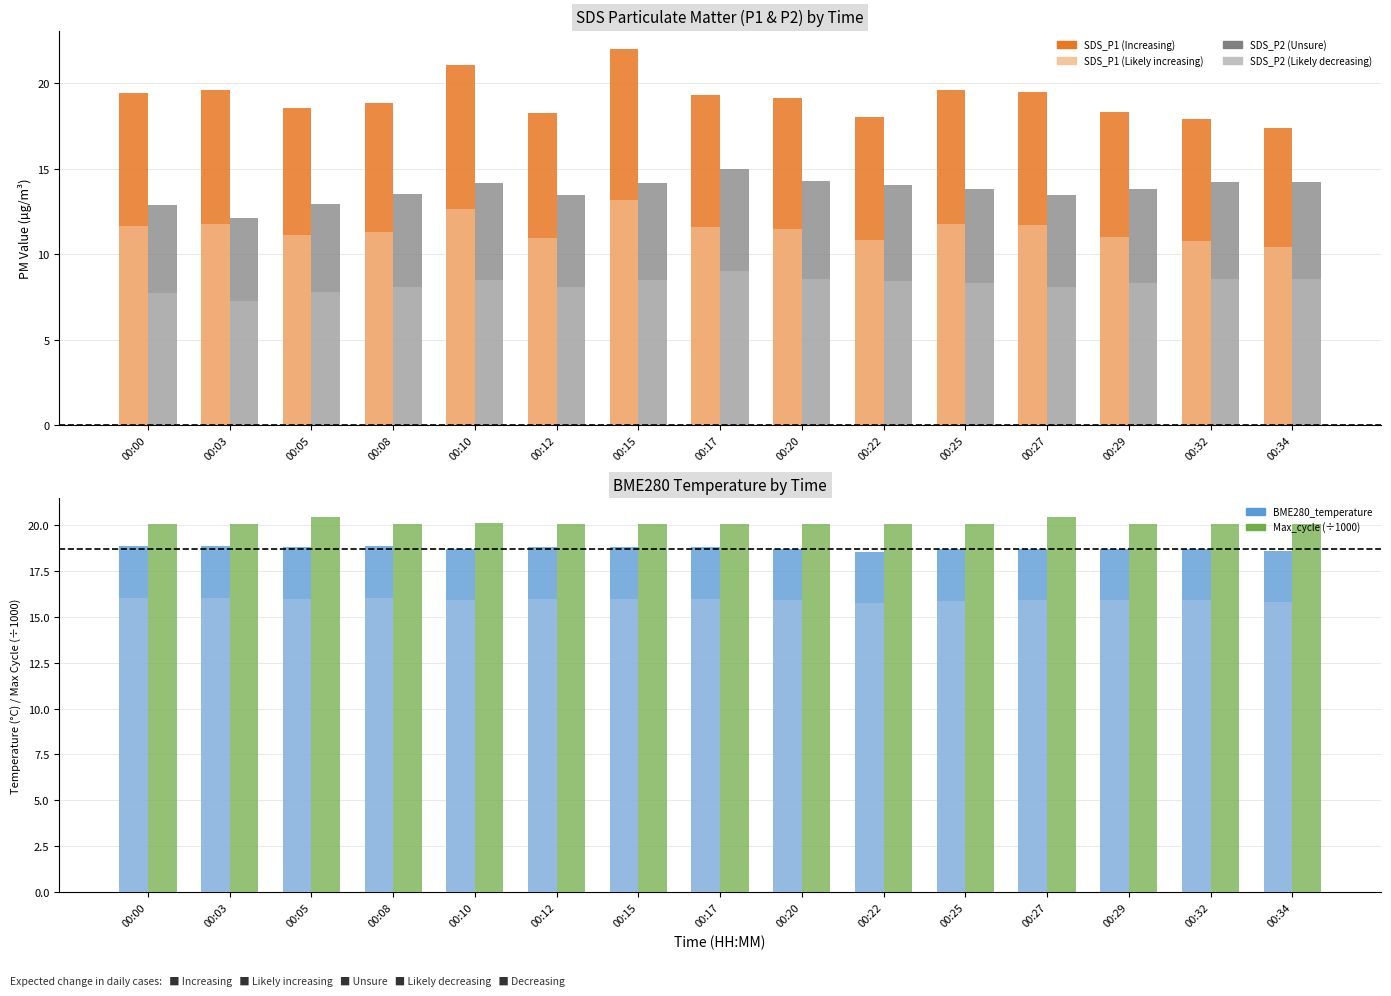

Reading left to right, list all the values displayed in this chart.

SDS_P1: 00:00=19.4	00:03=19.6	00:05=18.6	00:08=18.9	00:10=21.1	00:12=18.2	00:15=22.0	00:17=19.3	00:20=19.1	00:22=18.1	00:25=19.6	00:27=19.5	00:29=18.3	00:32=17.9	00:34=17.4
SDS_P2: 00:00=12.9	00:03=12.2	00:05=12.9	00:08=13.5	00:10=14.2	00:12=13.4	00:15=14.2	00:17=15.0	00:20=14.3	00:22=14.1	00:25=13.8	00:27=13.5	00:29=13.8	00:32=14.2	00:34=14.2
BME280_temperature: 00:00=18.9	00:03=18.9	00:05=18.8	00:08=18.9	00:10=18.7	00:12=18.8	00:15=18.8	00:17=18.8	00:20=18.7	00:22=18.5	00:25=18.6	00:27=18.7	00:29=18.7	00:32=18.7	00:34=18.6
Max_cycle (÷1000): 00:00=20.0	00:03=20.0	00:05=20.4	00:08=20.0	00:10=20.1	00:12=20.0	00:15=20.0	00:17=20.0	00:20=20.1	00:22=20.0	00:25=20.0	00:27=20.4	00:29=20.0	00:32=20.0	00:34=20.0